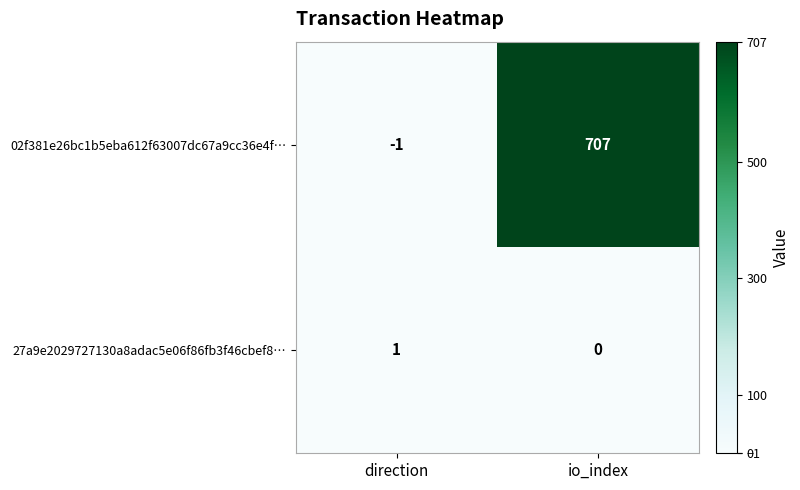

Reading left to right, list all the values displayed in this chart.

02f381e26bc1b5eba612f63007dc67a9cc36e4f…: -1	707
27a9e2029727130a8adac5e06f86fb3f46cbef8…: 1	0